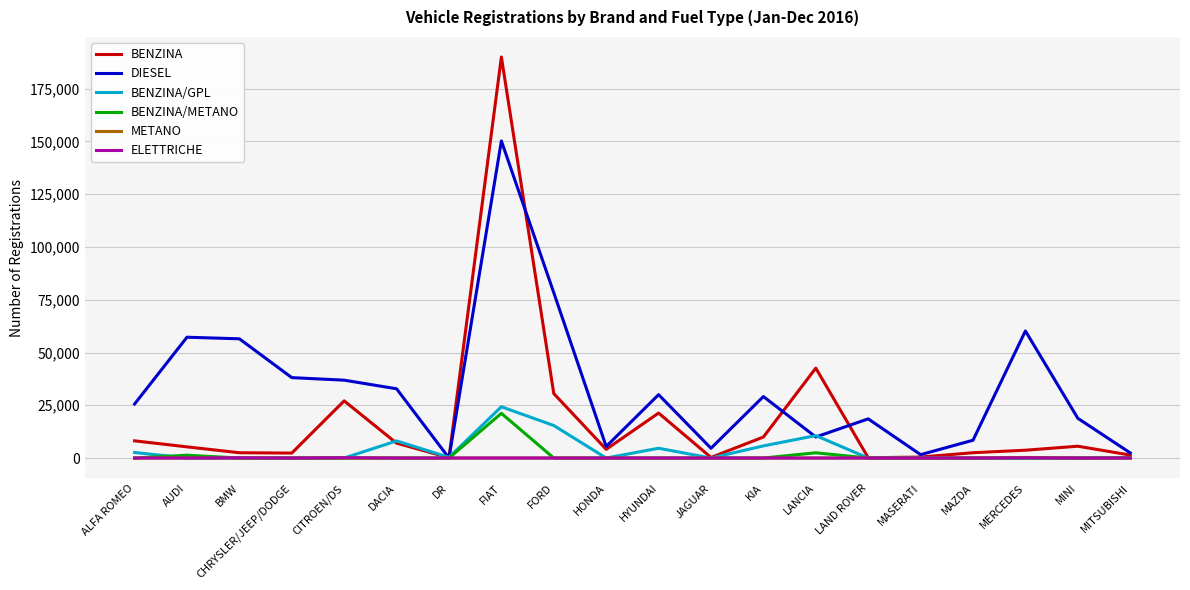

The BENZINA/GPL series shows 11390 at CITROEN/DS. True or false?

False